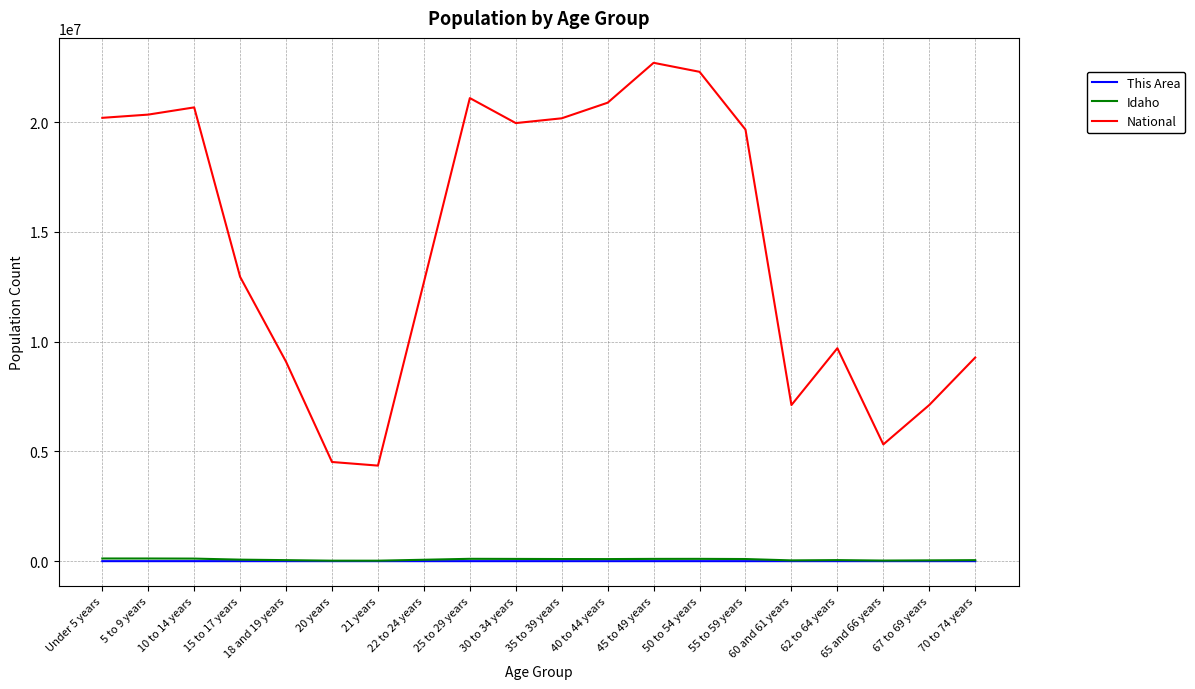

What is the average value of the Idaho series?

74122